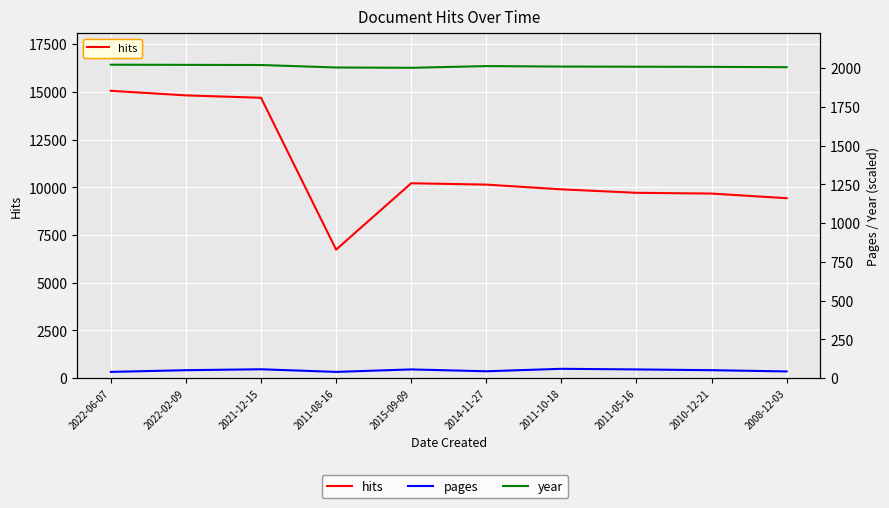

Reading right to left, what are all the values shown in this chart?

hits: 9426	9669	9709	9891	10139	10209	6732	14689	14814	15053
pages: 43	51	56	60	44	56	40	57	51	40
year: 2006	2008	2009	2010	2013	2002	2004	2020	2021	2022